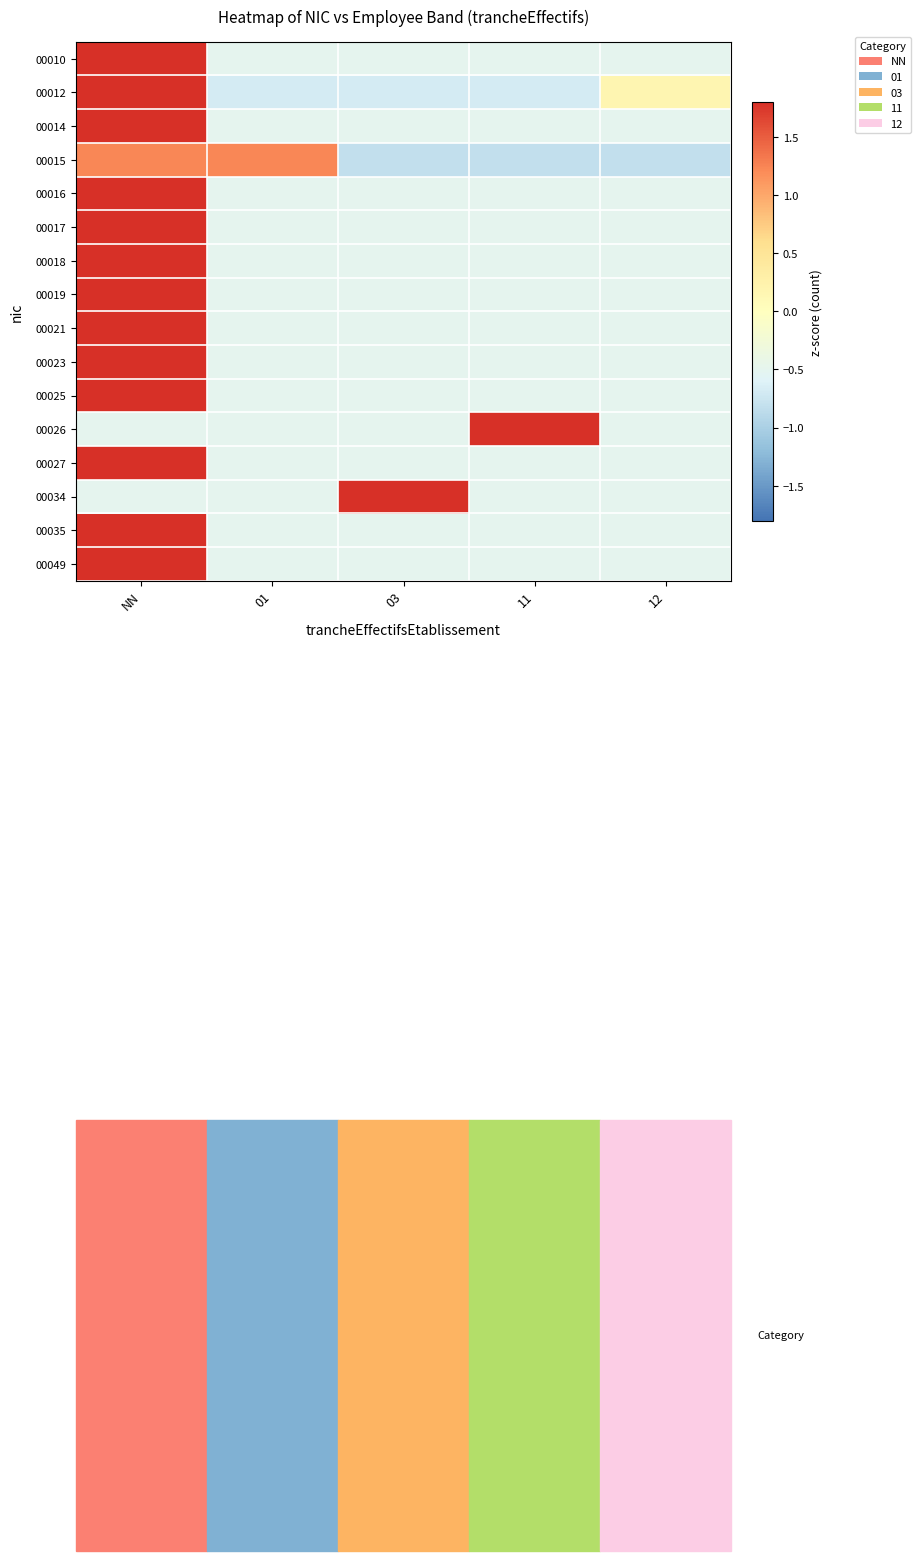

How many values in 00017 are below zero?

4